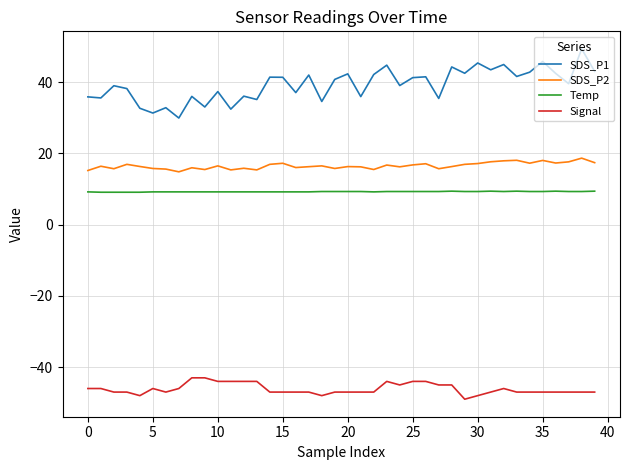

Which series has the largest range (max minus min)?

SDS_P1